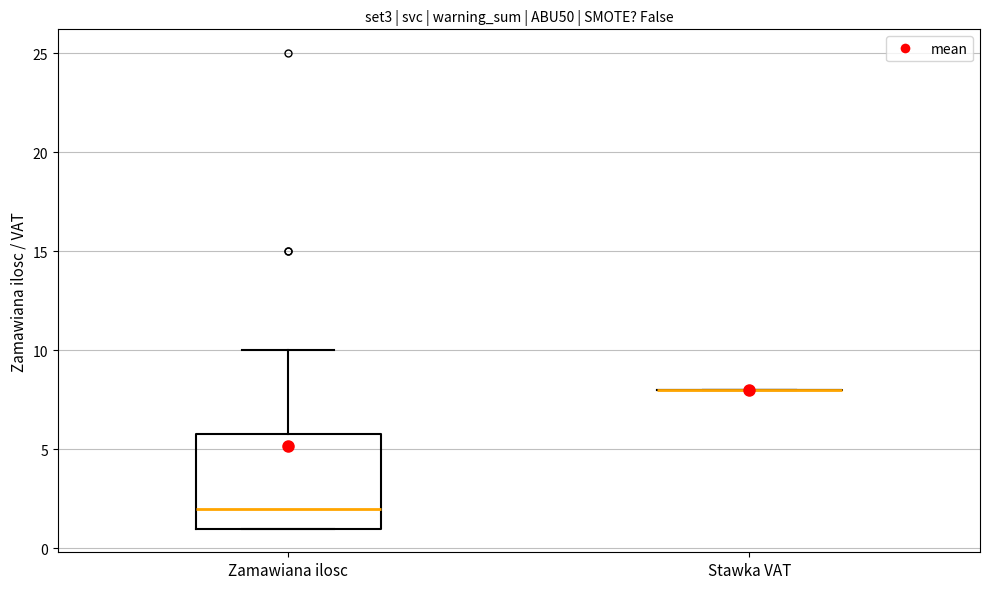

Reading left to right, transcribe this box plot: for each box, give where its median line is, the range the box spans, and where its two whiskers end, as read against the y-axis. The values are not printed on the chart, so give them approximately, as read against the axis.

Zamawiana ilosc: median 2, box 1 to 6, whiskers 1 to 10
Stawka VAT: box collapsed to a line at 8, whiskers 8 to 8